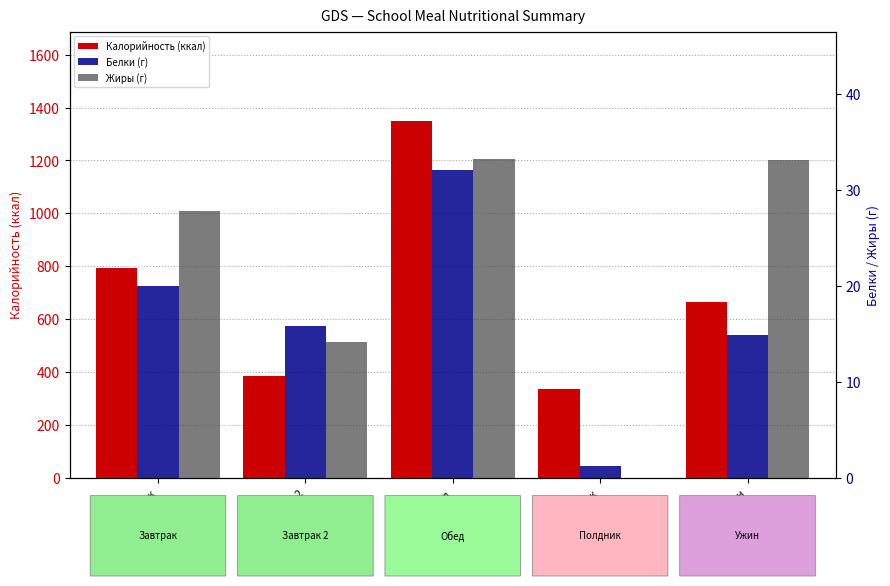

The value of Белки at Завтрак 2 is 7.5. True or false?

False